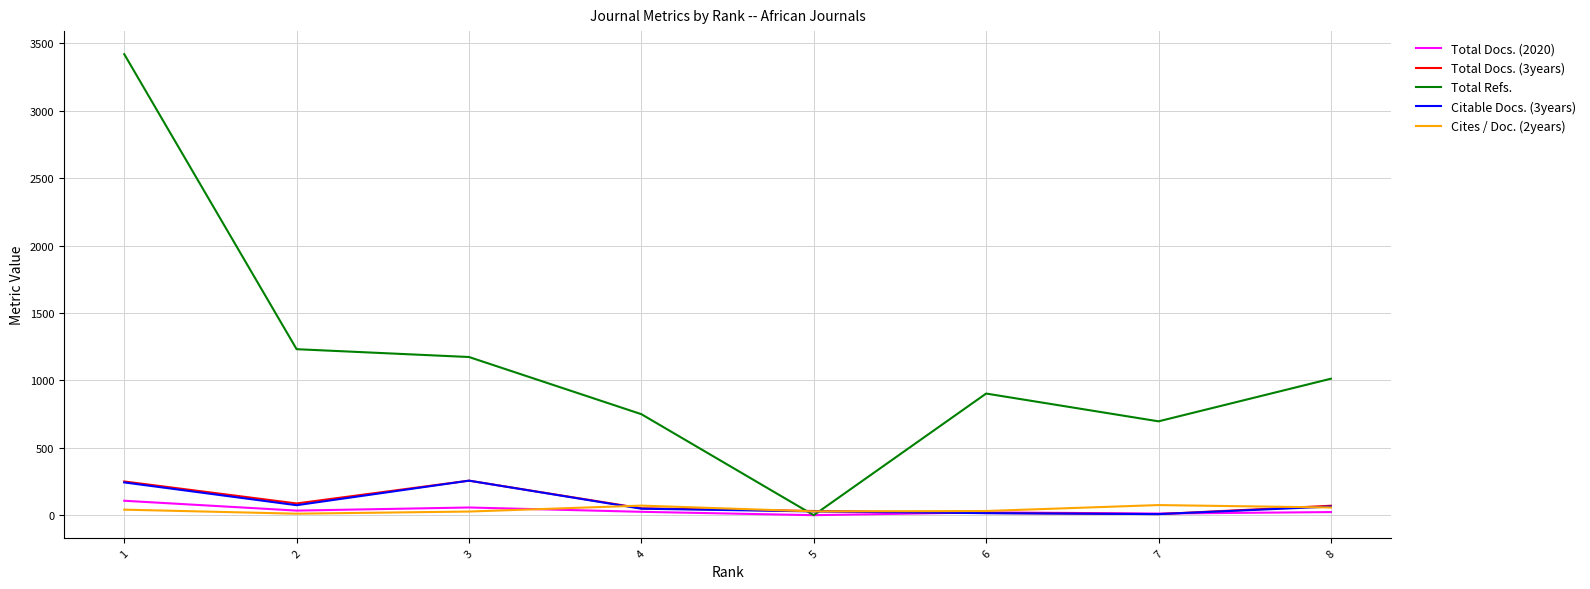

The value of Total Refs. at 7 is 990. True or false?

False